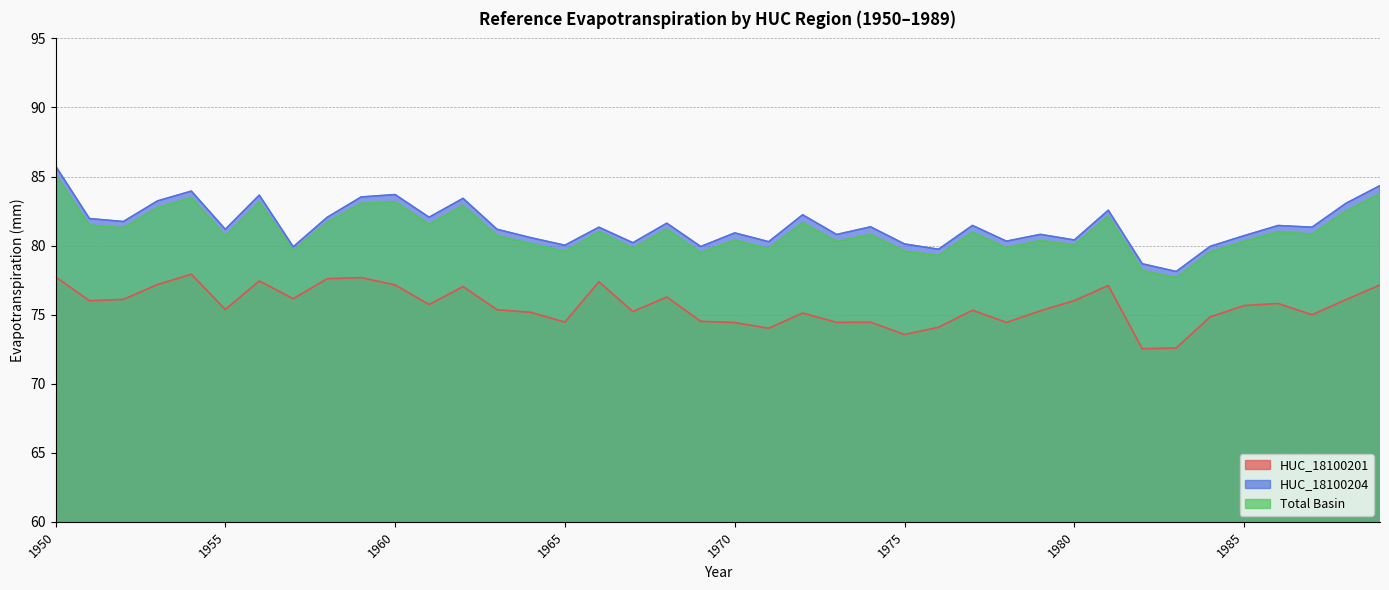

What is the total value across all series at 1964?

235.9